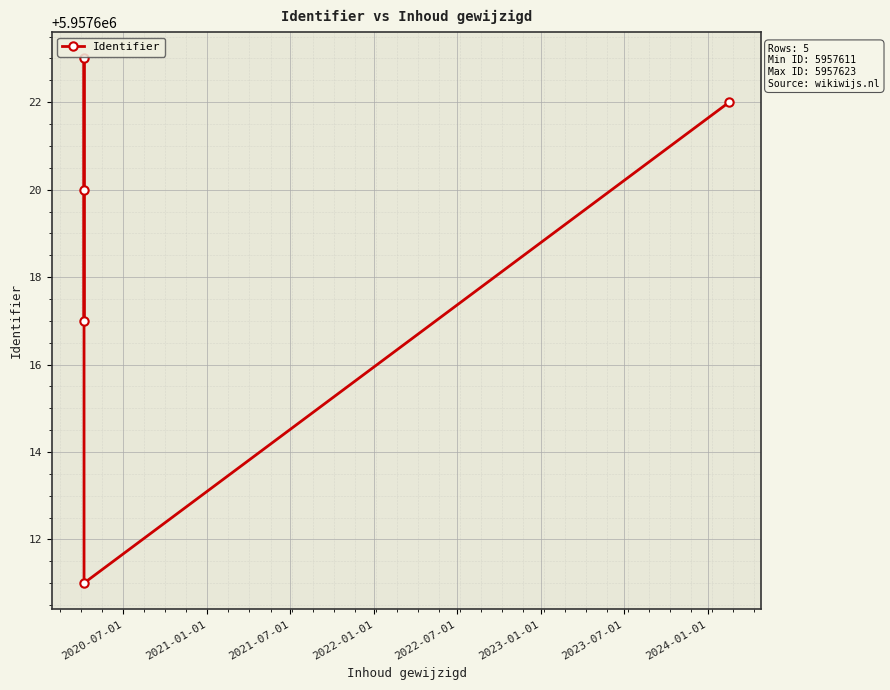

Reading right to left, transcribe all the data shown in this chart.

5957622	5957611	5957623	5957620	5957617